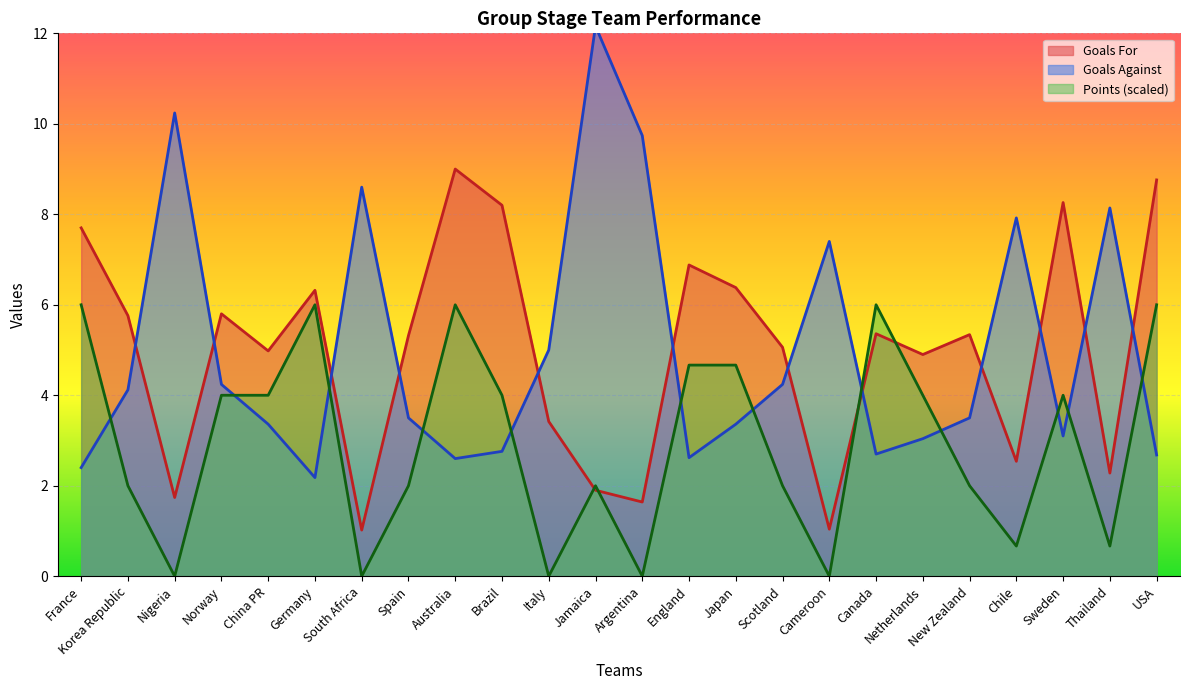

Where does the Points series first go above 4?

France